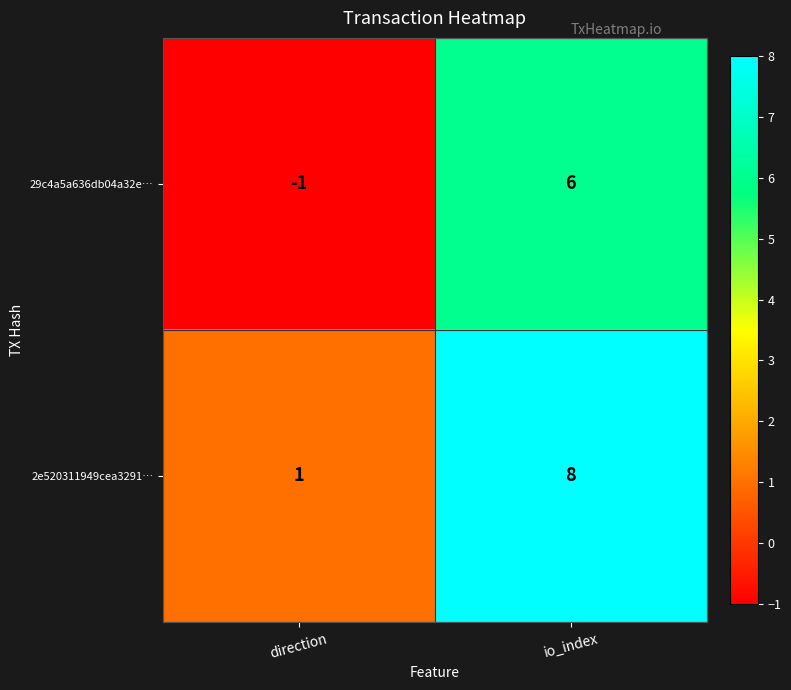

Rank the series by their average value, from highest to lowest.

2e520311949cea3291…, 29c4a5a636db04a32e…